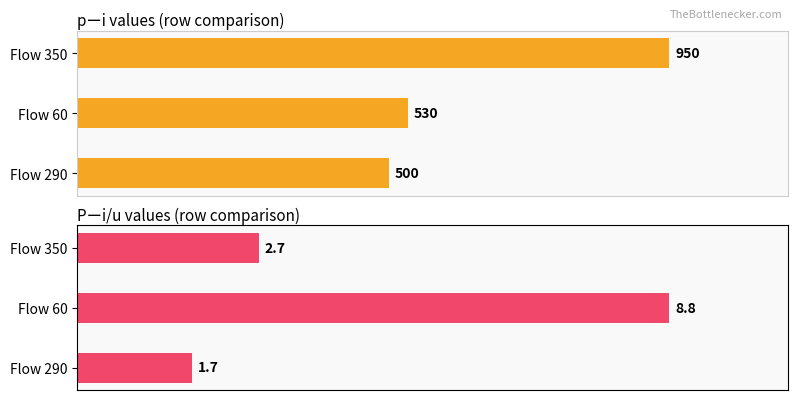

Rank the series by their average value, from lowest to highest.

Pーi/u (~), pーi (~)